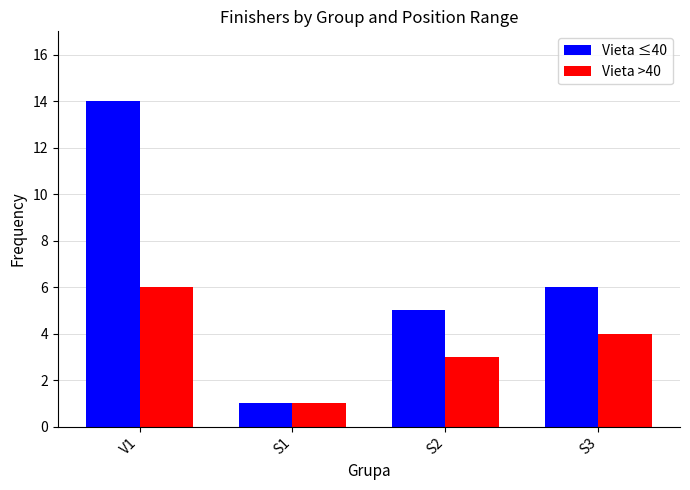

Which series changed the most between V1 and S3?

Vieta ≤40